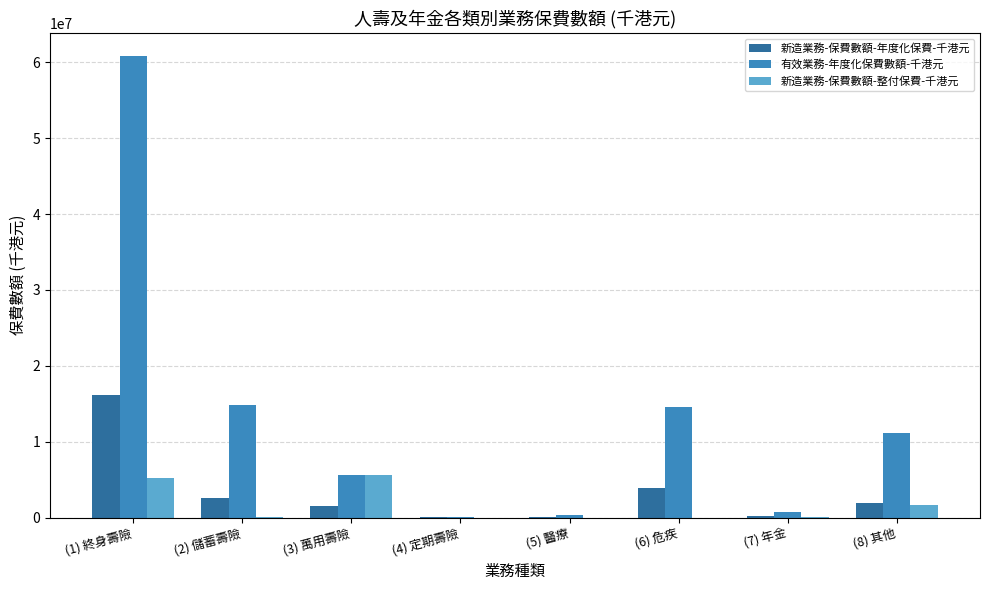

What is the maximum value shown in the chart?

60810758